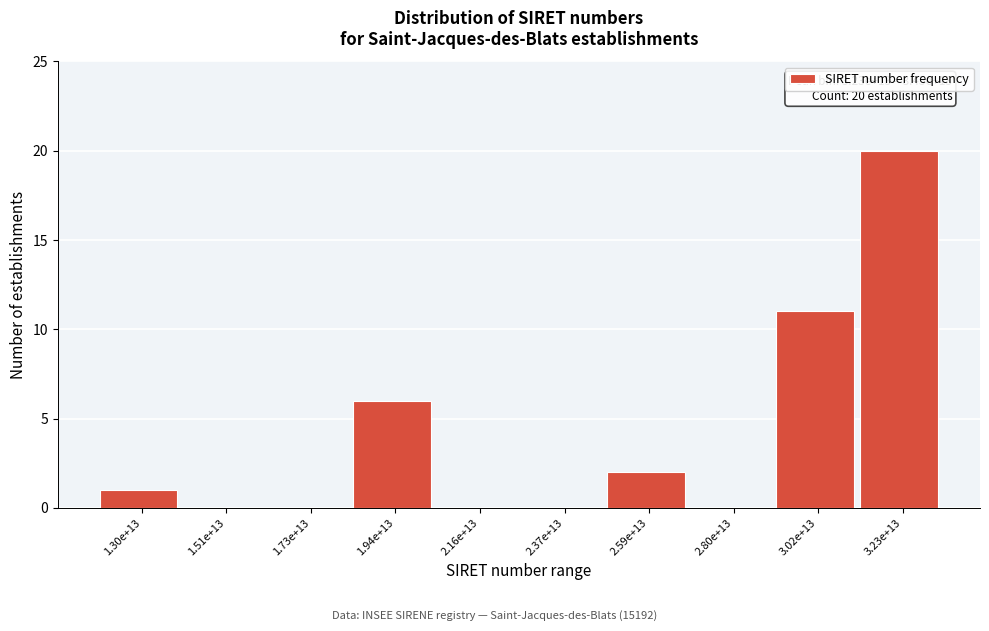

Reading left to right, transcribe all the data shown in this chart.

1.30e+13=1	1.51e+13=0	1.73e+13=0	1.94e+13=6	2.16e+13=0	2.37e+13=0	2.59e+13=2	2.80e+13=0	3.02e+13=11	3.23e+13=20